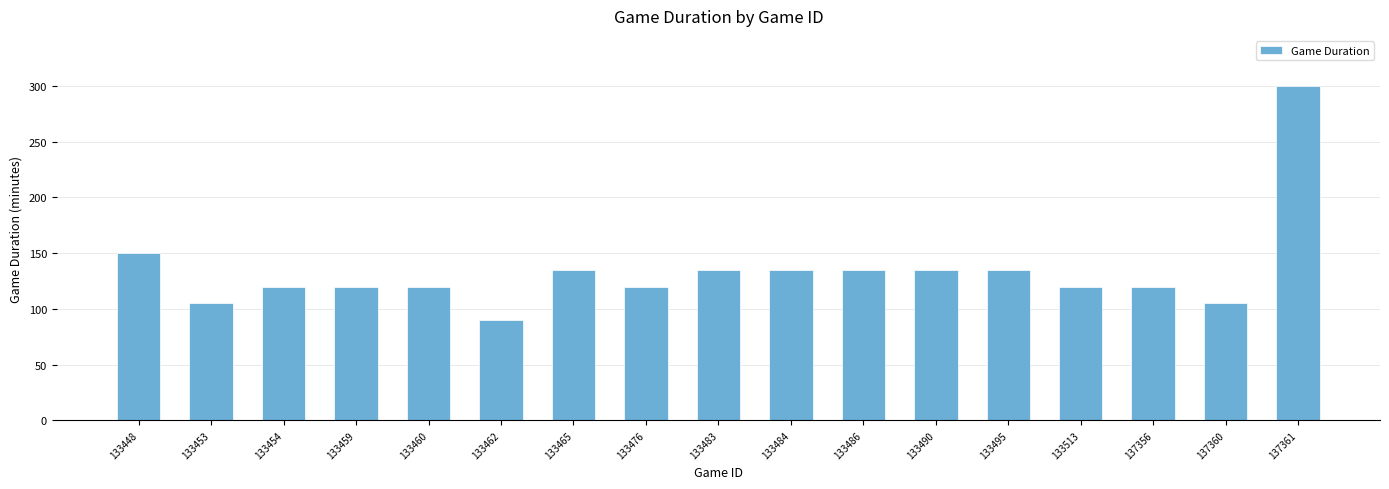

What is the value of the 17th bar from the left?

300